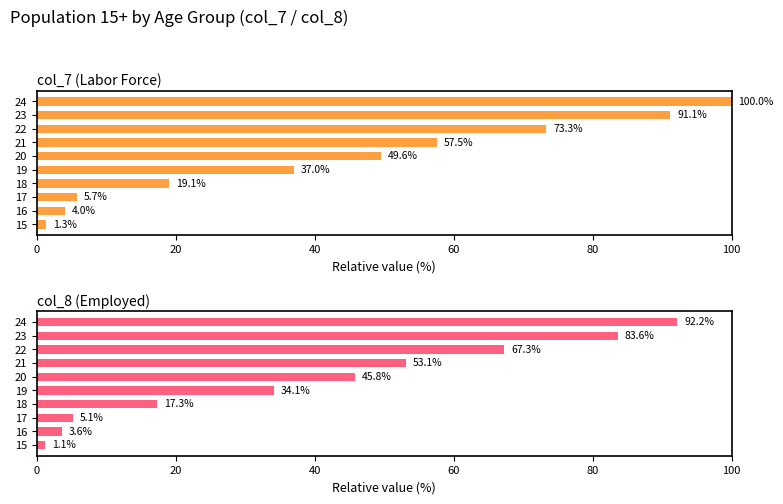

List the series in order of their peak value, lowest first.

col_8 (Employed), col_7 (Labor Force)